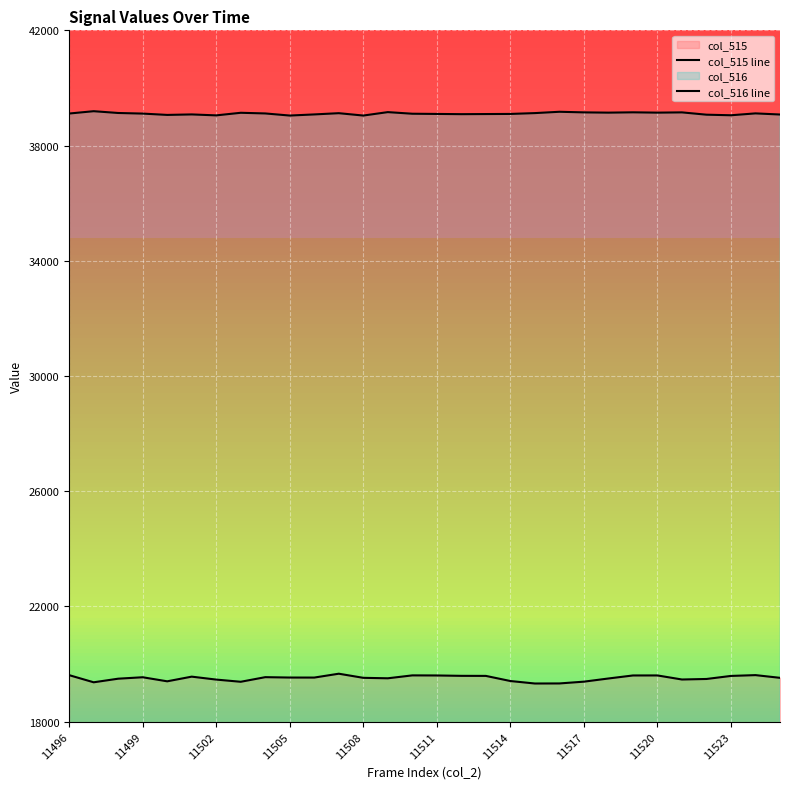

How many interior local peaks does the col_515 line series have?

7